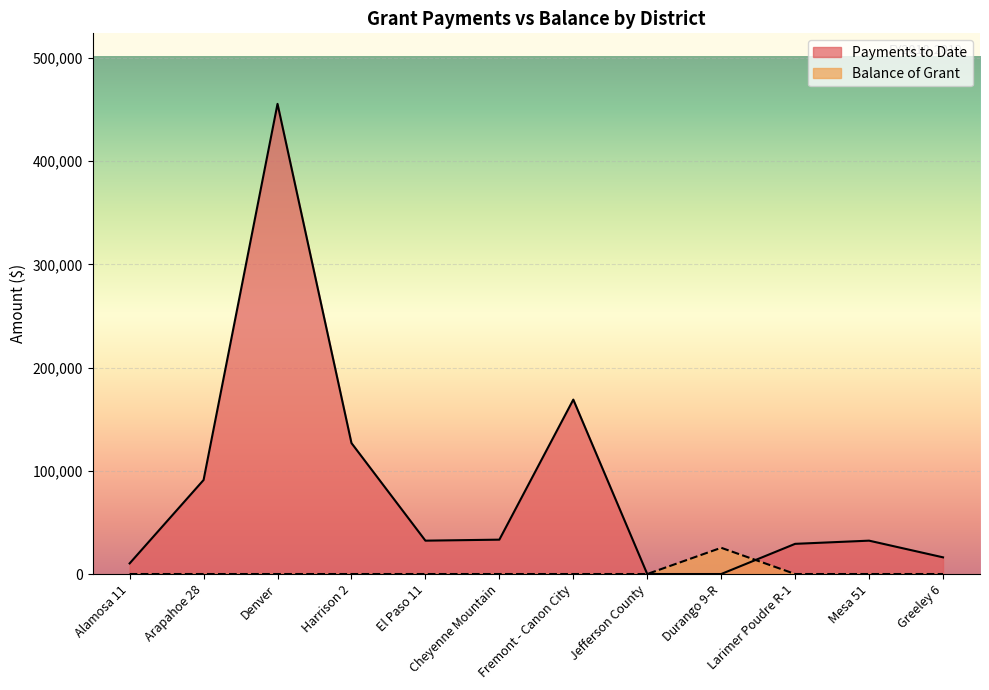

What is the label of the 10th point from the left?

Larimer Poudre R-1